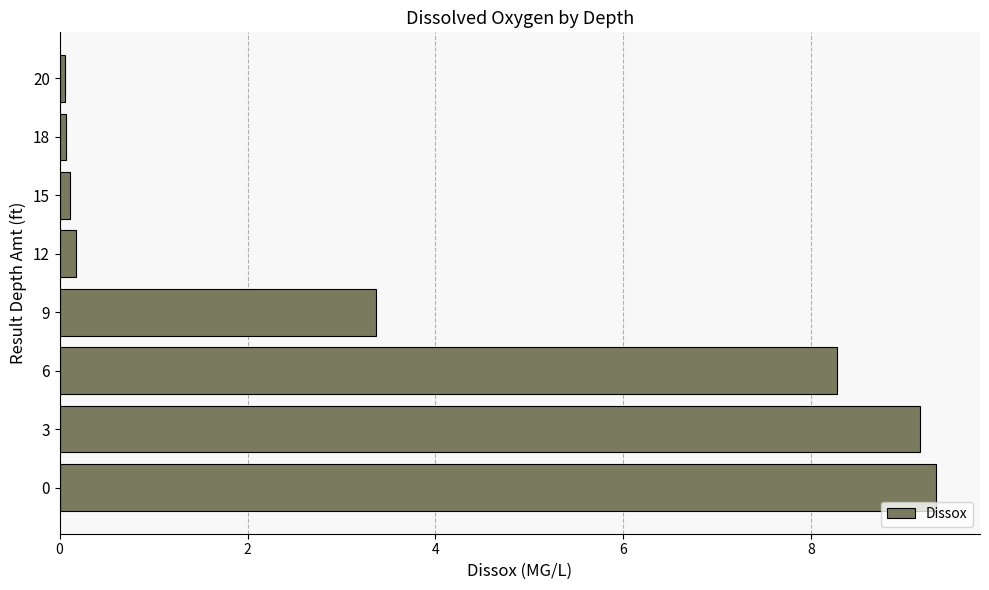

Reading top to bottom, extract all data points from this chart.

0.1	0.1	0.1	0.2	3.4	8.3	9.2	9.3